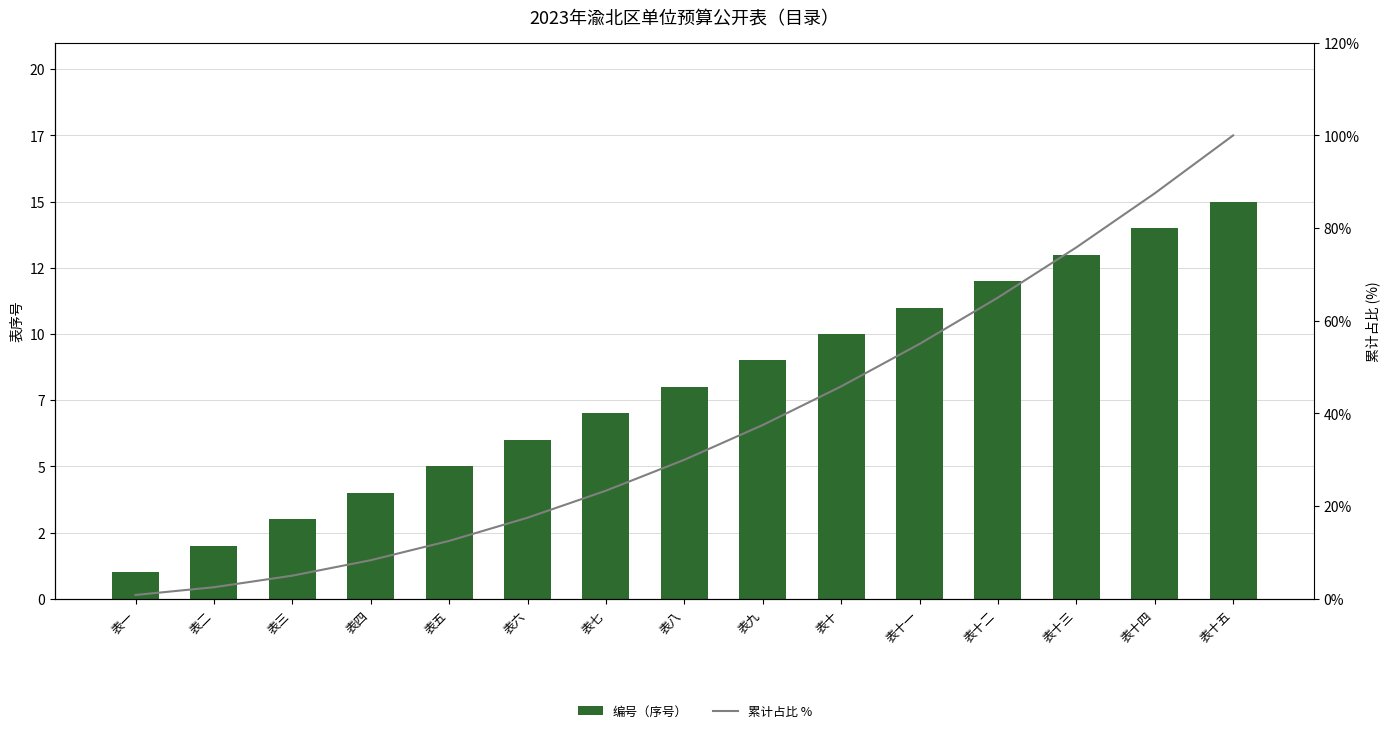

At which category is the sum across all series the highest?

表十五